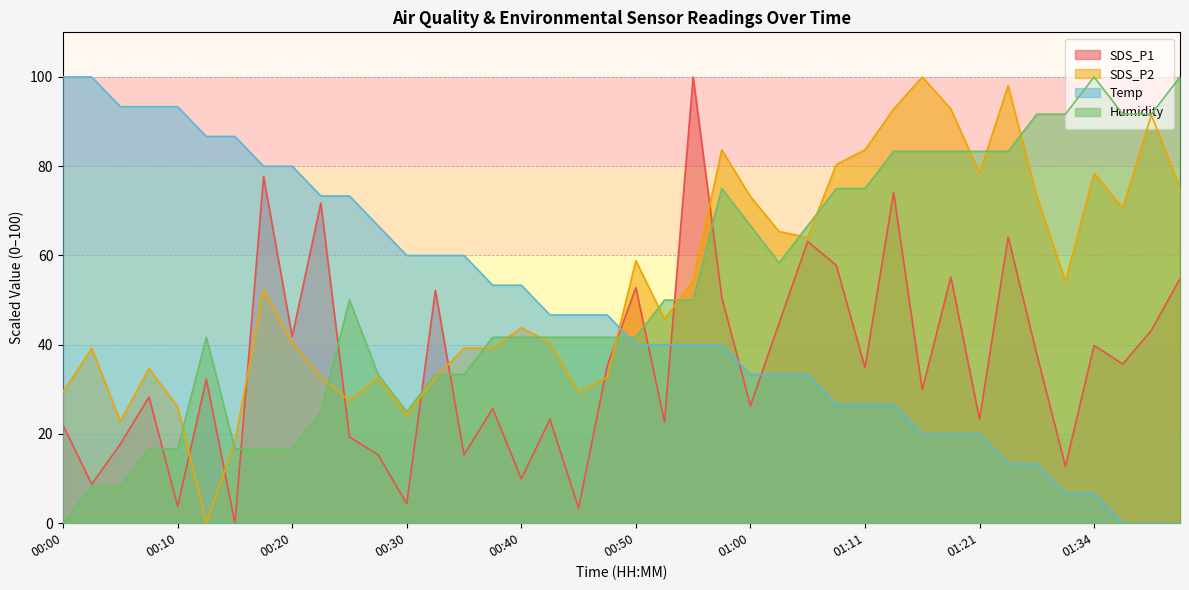

What are all the series names shown in the legend?

SDS_P1, SDS_P2, Temp, Humidity